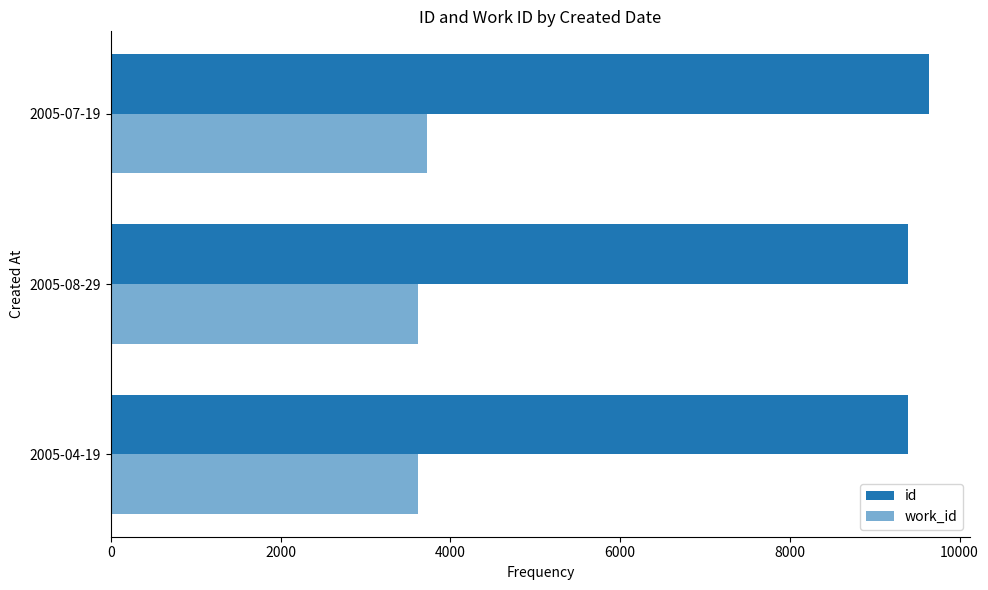

How many values in the id series are below 9397?

1